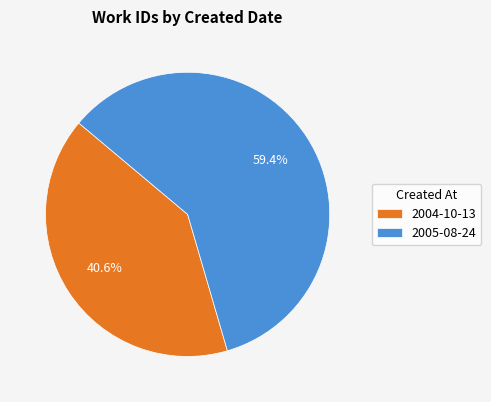

Approximately how many times larger is the value at 2004-10-13 compared to 2005-08-24?

0.7